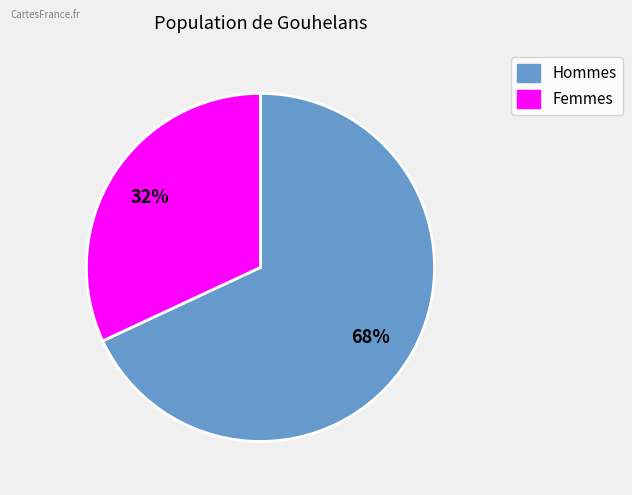

Is there any slice that represents more than half of the pie?

Yes